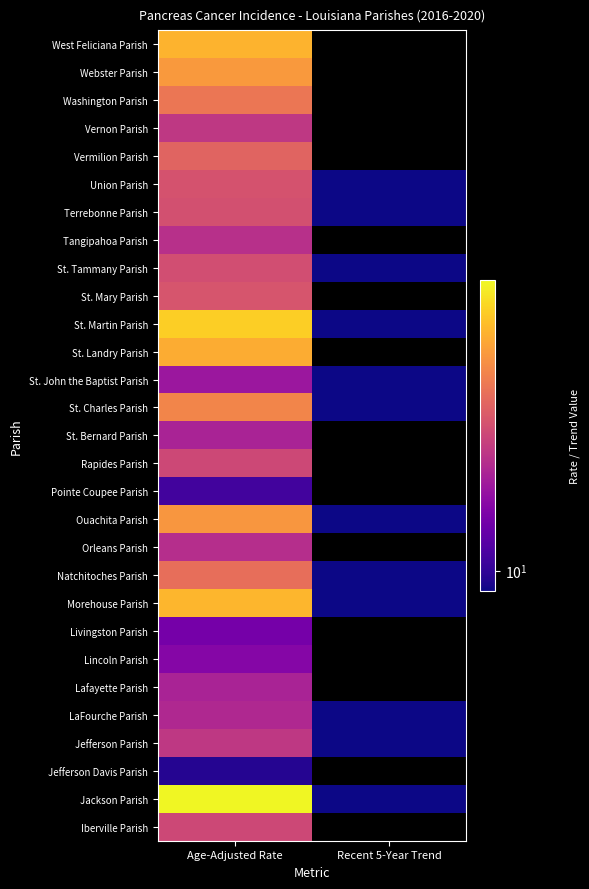

What is the smallest value displayed?

-9.5